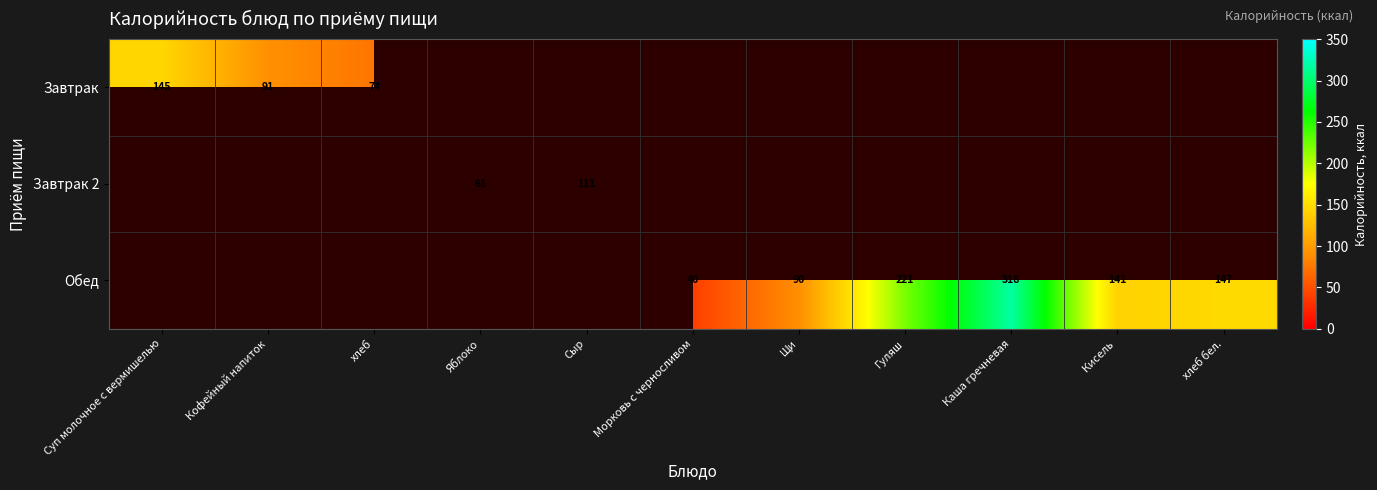

How many distinct data groups are displayed?

3